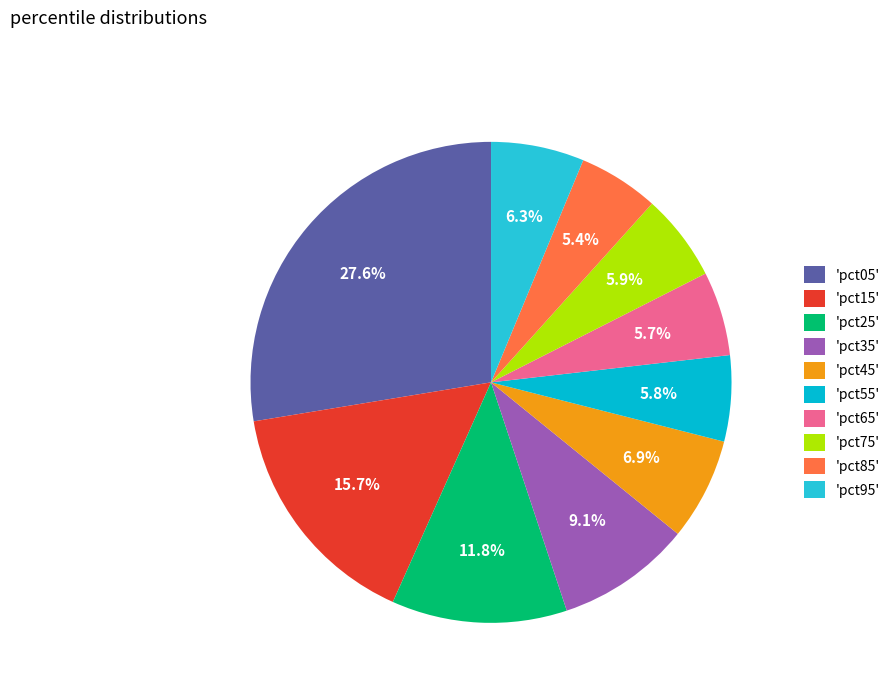

How many segments does this pie chart have?

10